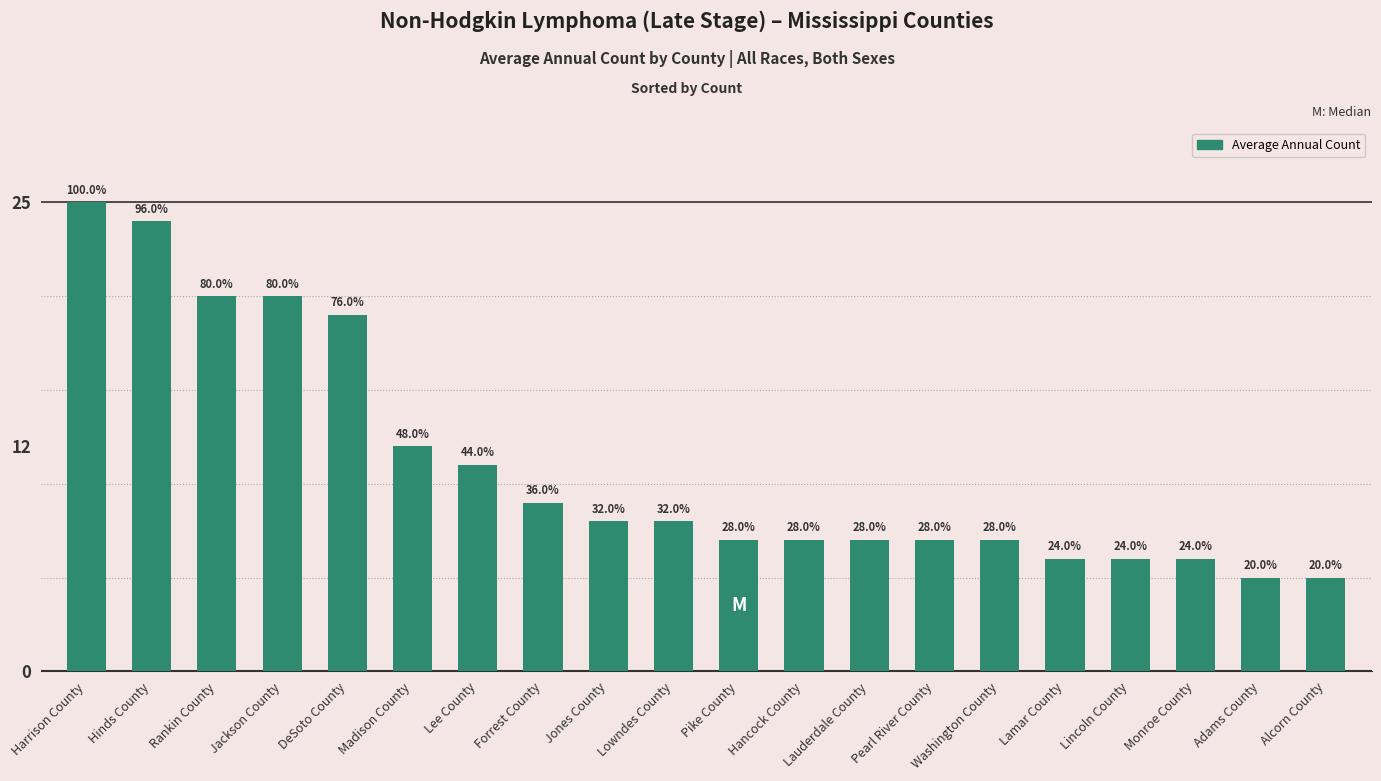

Rank the categories by value from lowest to highest.

Adams County, Alcorn County, Lamar County, Lincoln County, Monroe County, Pike County, Hancock County, Lauderdale County, Pearl River County, Washington County, Jones County, Lowndes County, Forrest County, Lee County, Madison County, DeSoto County, Rankin County, Jackson County, Hinds County, Harrison County